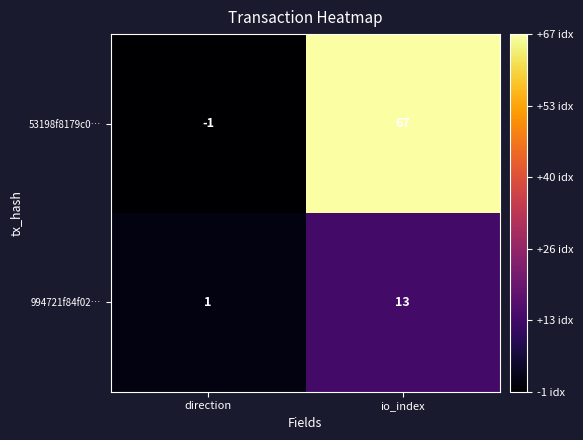

How many series are shown in this chart?

2